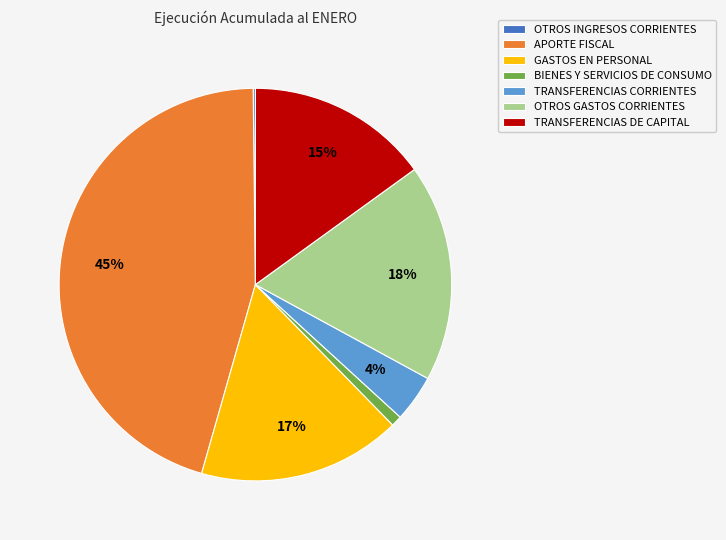

Is there any slice that represents more than half of the pie?

No